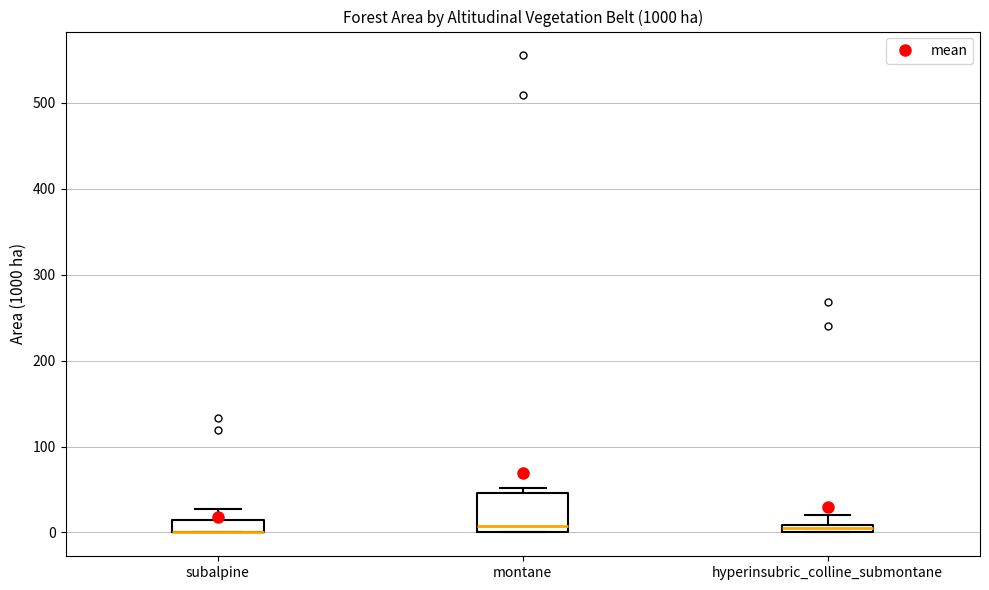

Comparing the boxes themselves (not the whiskers), which one is the tallest?

montane